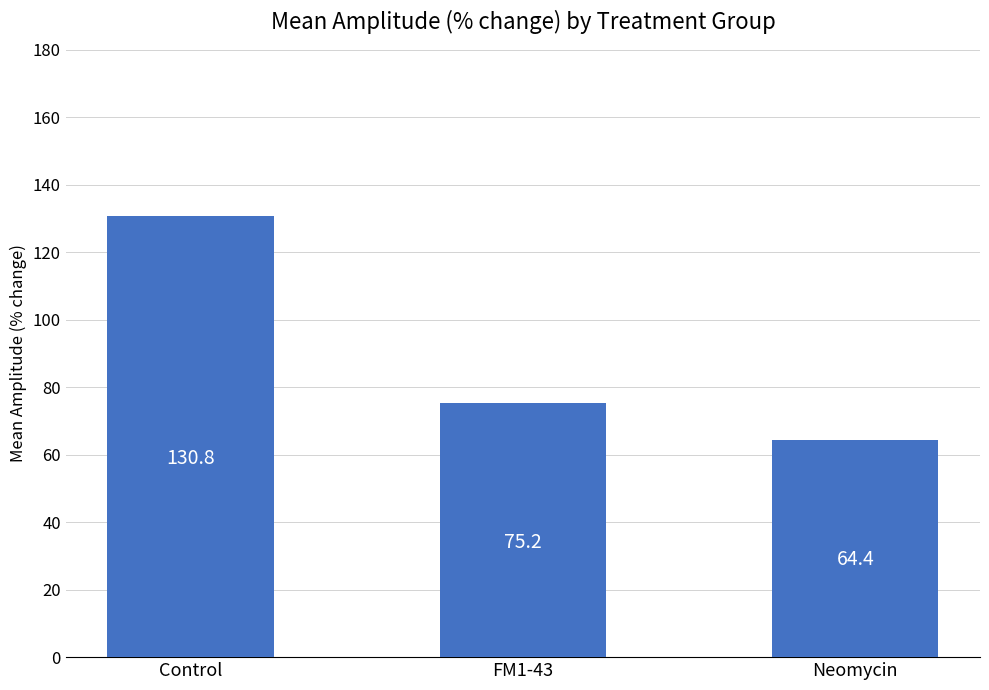

Approximately how many times larger is the value at Control compared to FM1-43?

1.7